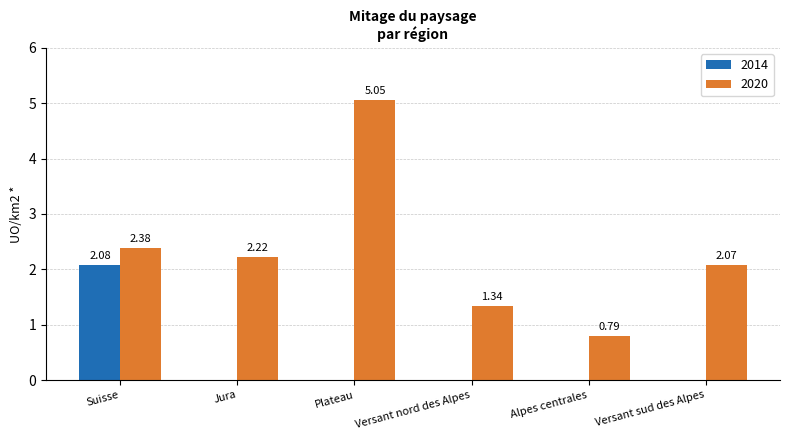

What is the greatest value displayed?

5.0